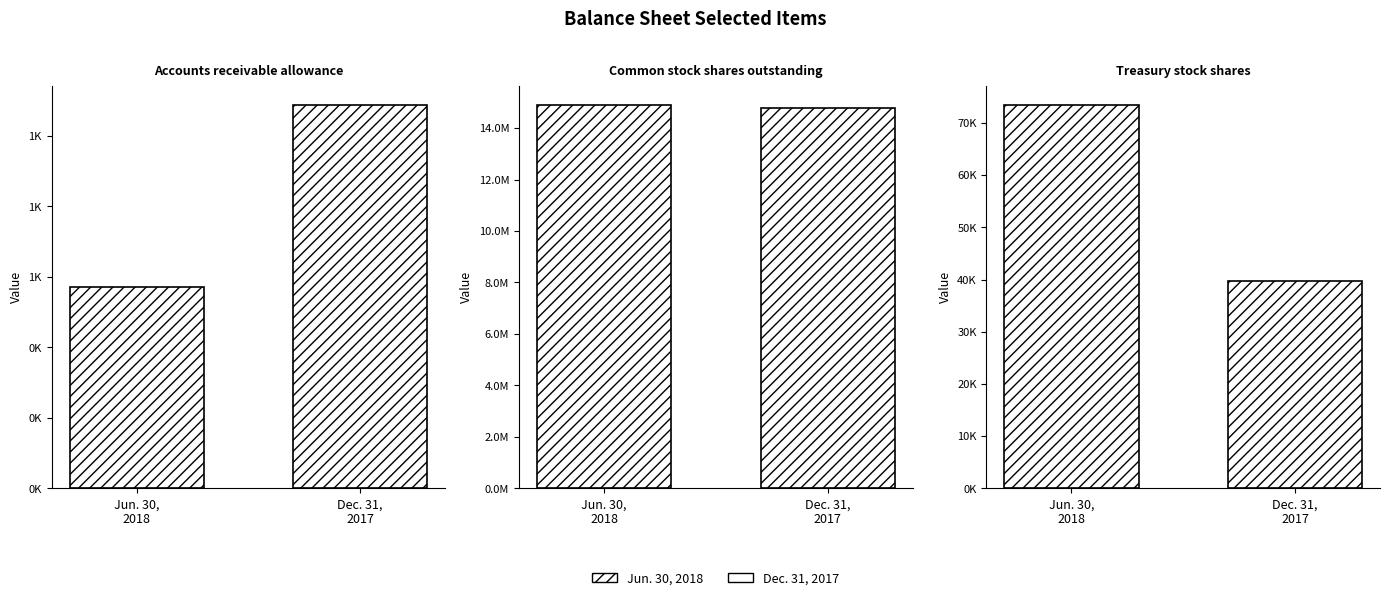

What is the total value across all series at Accounts receivable allowance?

1660